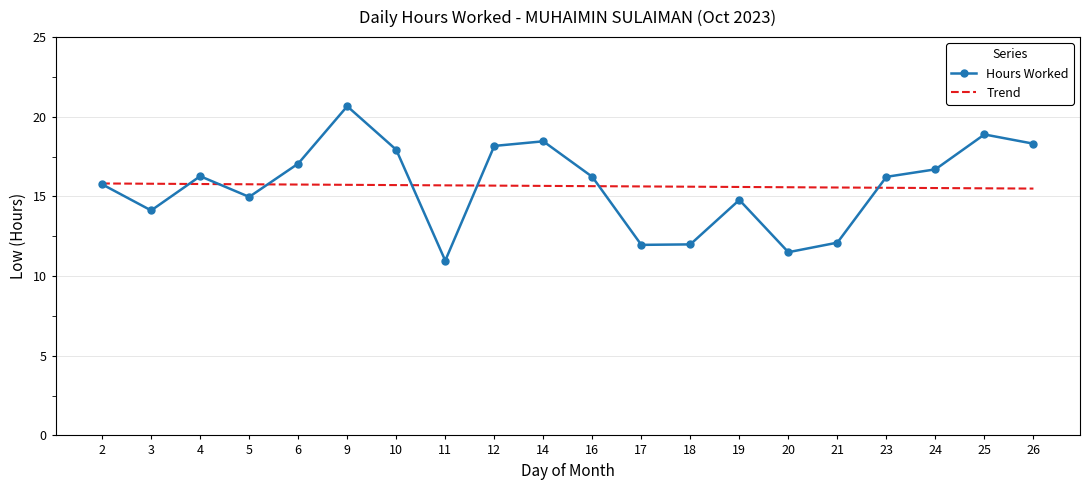

What is the difference between the maximum and minimum values in the Trend series?

0.3